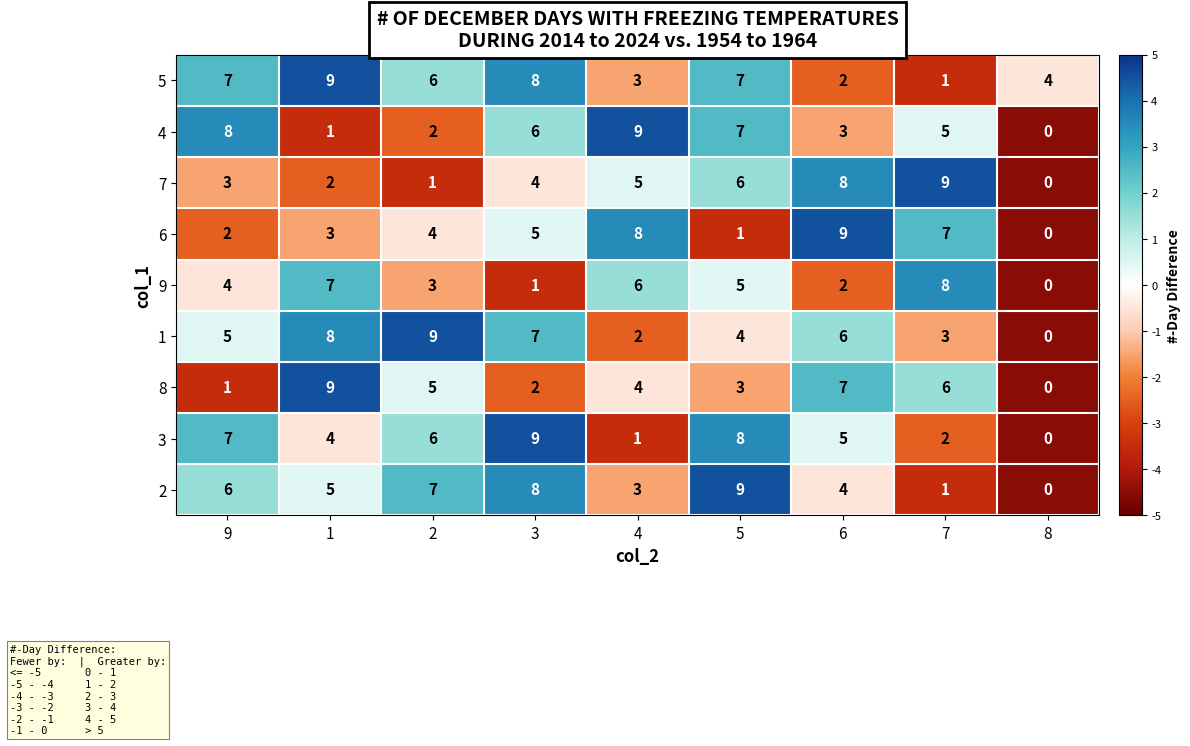

Is it true that 7 equals 1 at 5?

False